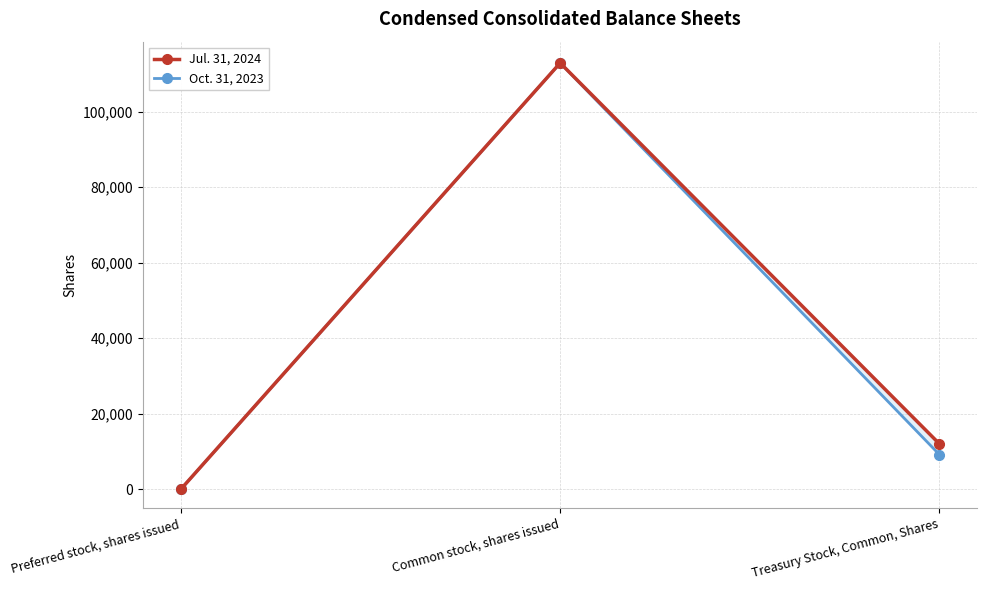

Where does the Oct. 31, 2023 series first go above 9146?

Common stock, shares issued